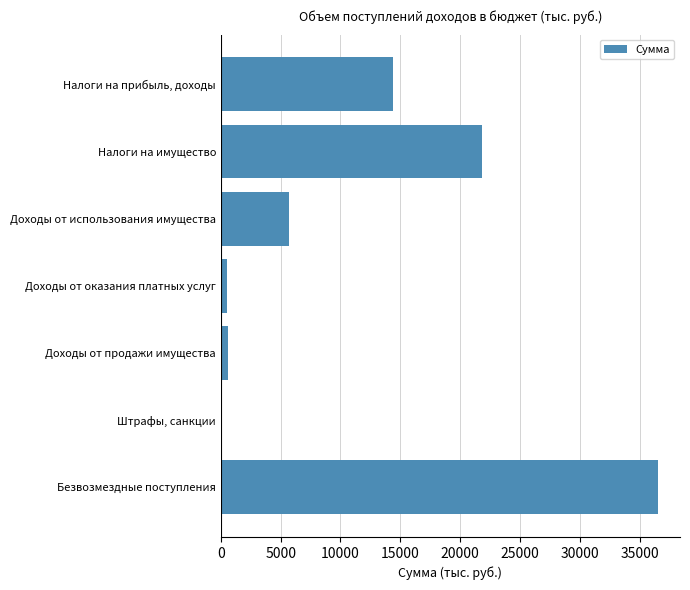

What is the change in value from Налоги на имущество to Безвозмездные поступления?

+14754.4